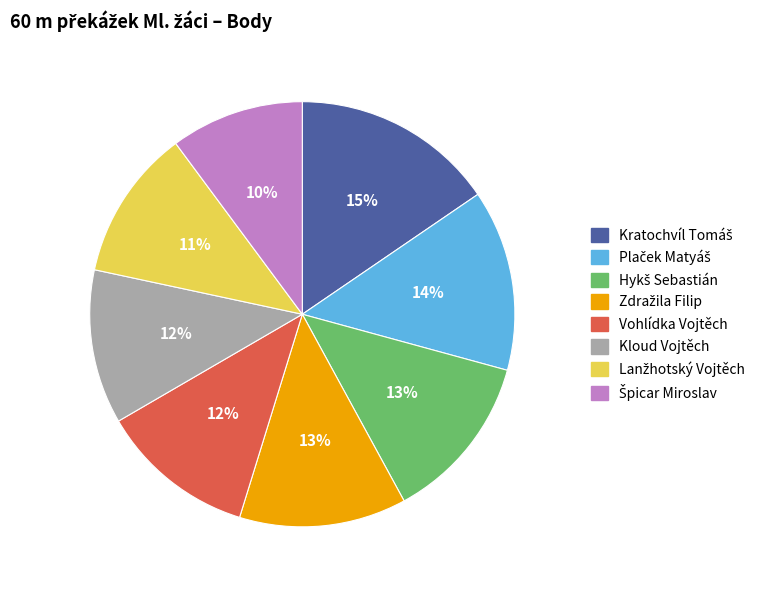

Is there a majority slice in this chart?

No